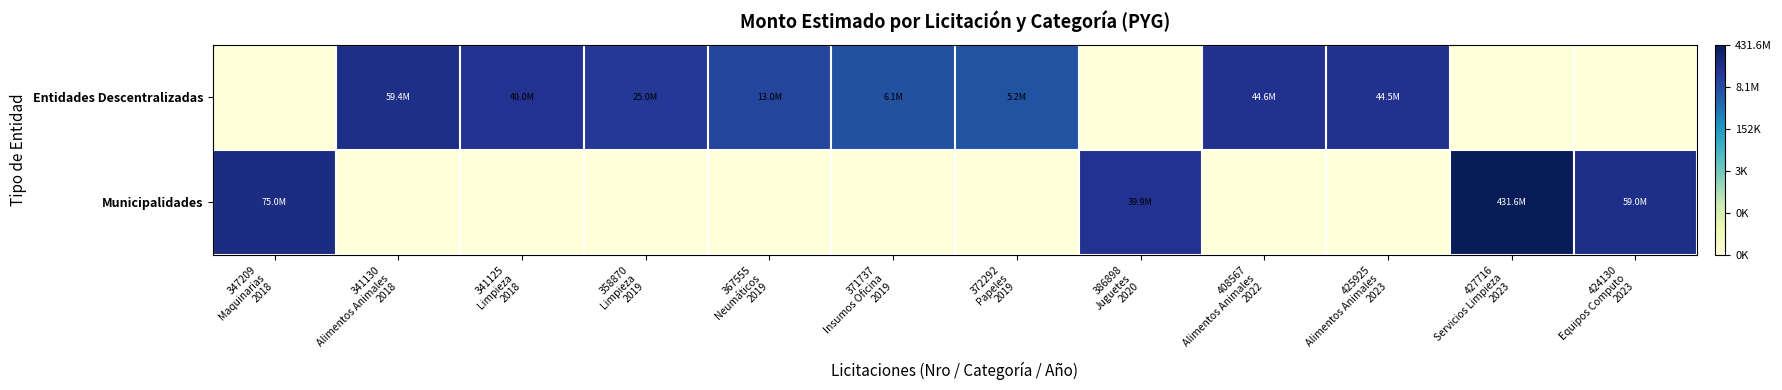

At which category is the sum across all series the highest?

427716
Servicios Limpieza
2023